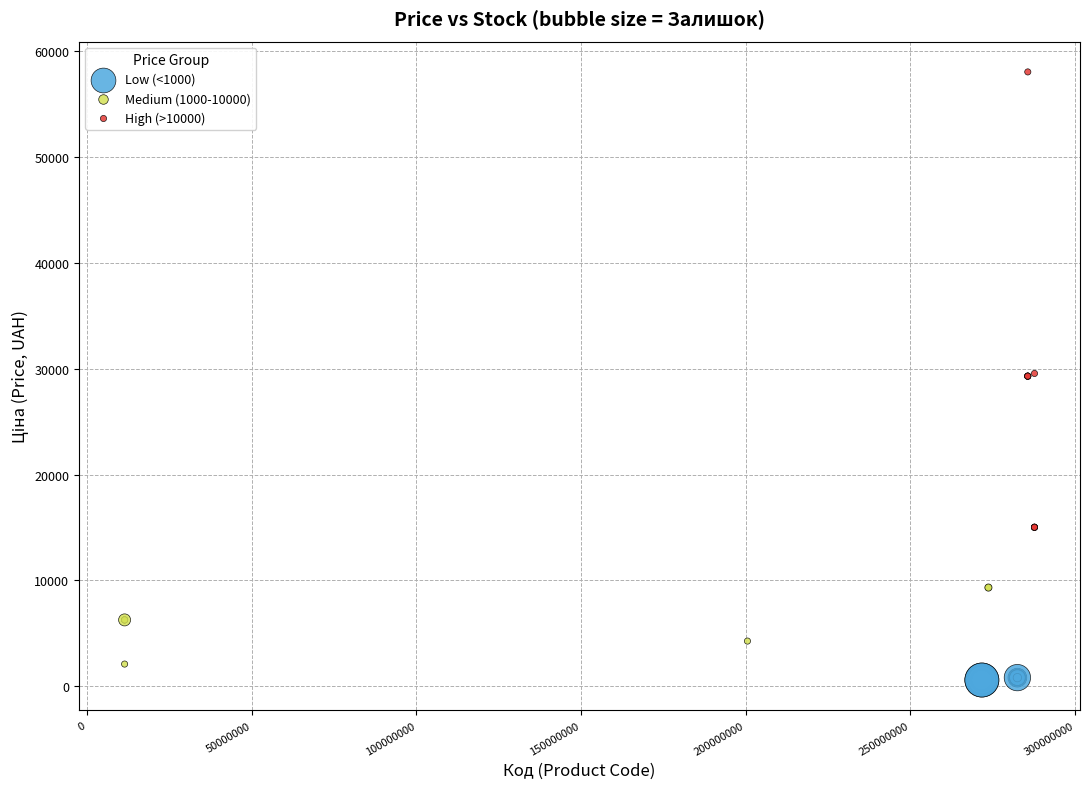

What are all the series names shown in the legend?

Low (<1000), Medium (1000-10000), High (>10000)